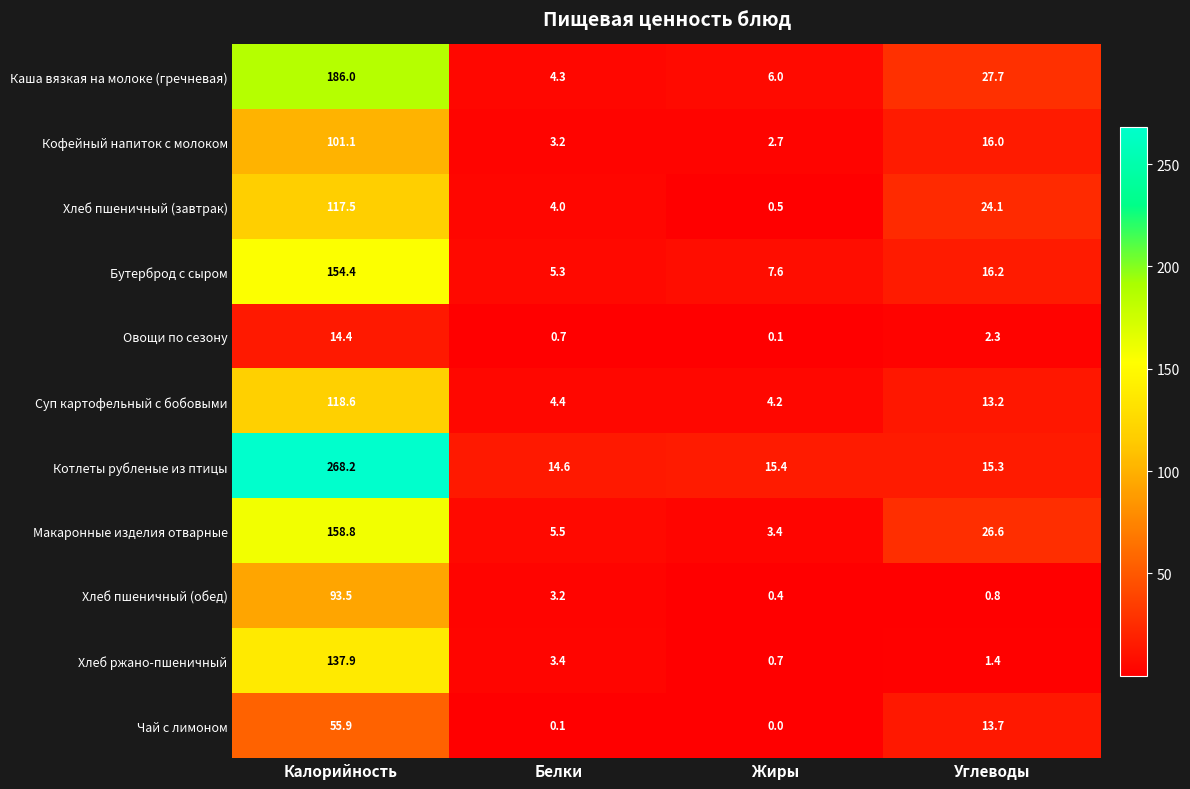

At how many categories does at least one series exceed 149?

1